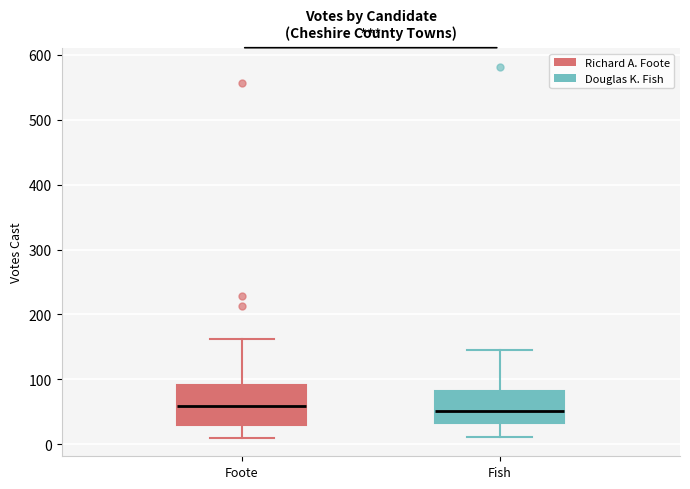

Comparing the boxes themselves (not the whiskers), which one is the tallest?

Foote